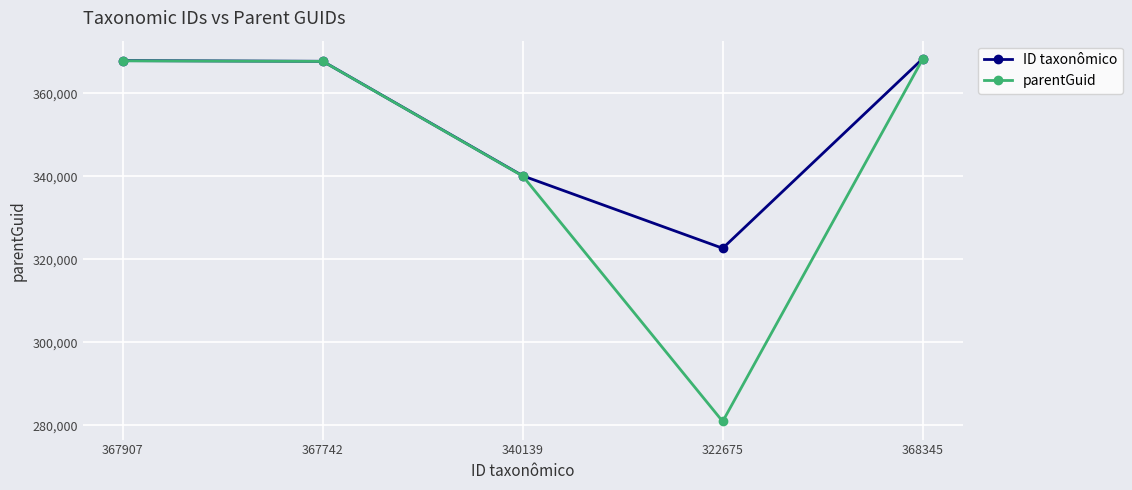

What is the highest value of the parentGuid series?

368238